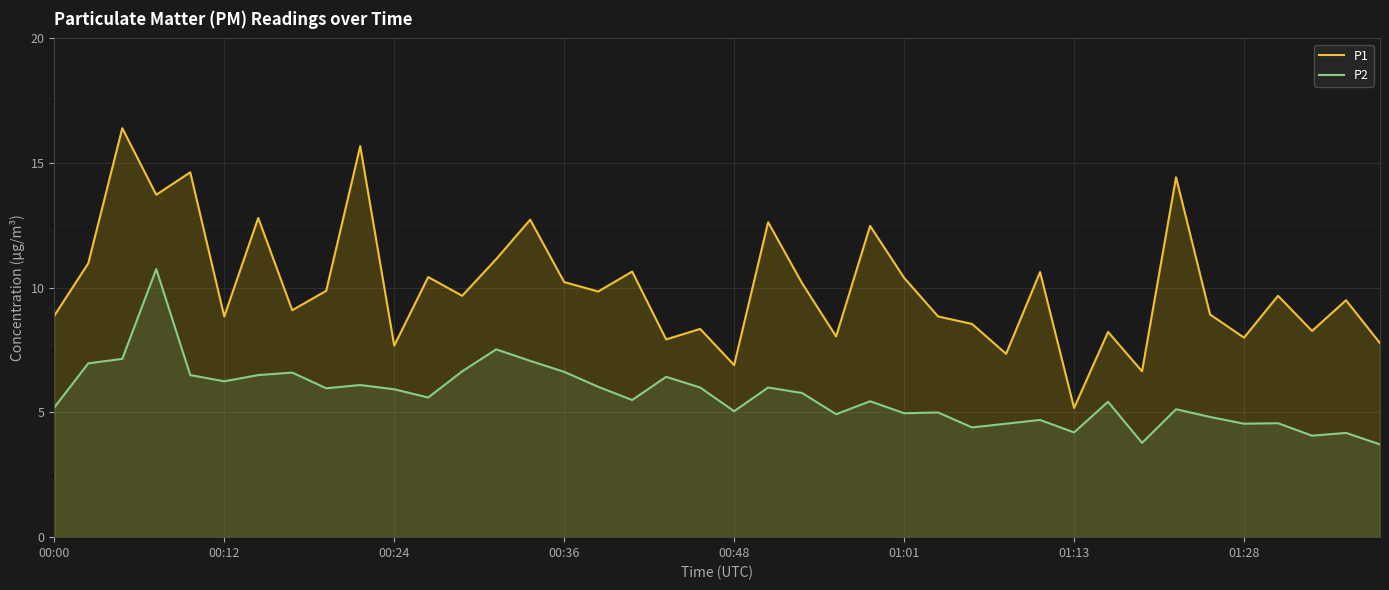

Is it true that P1 equals 11.3 at 31?

False